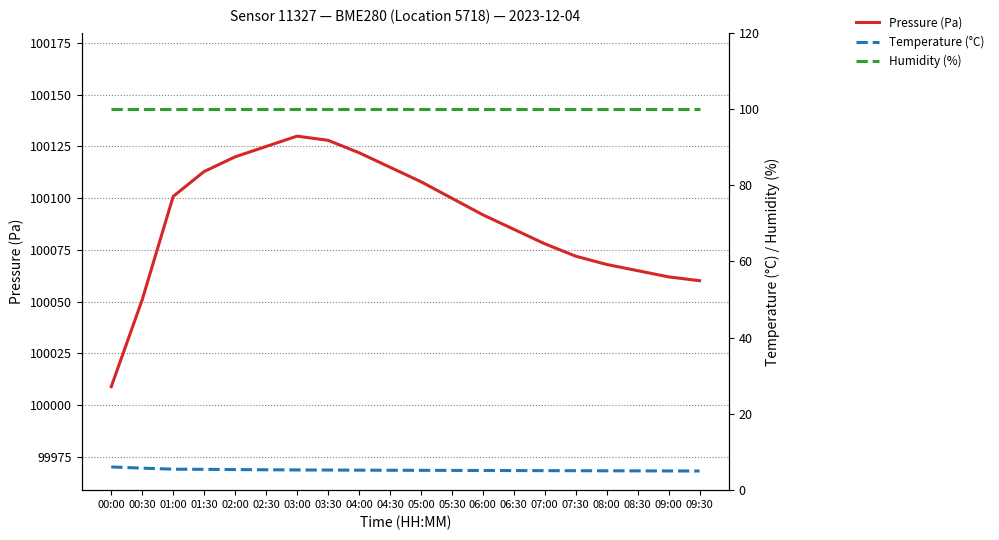

What are all the series names shown in the legend?

Pressure (Pa), Temperature (°C), Humidity (%)